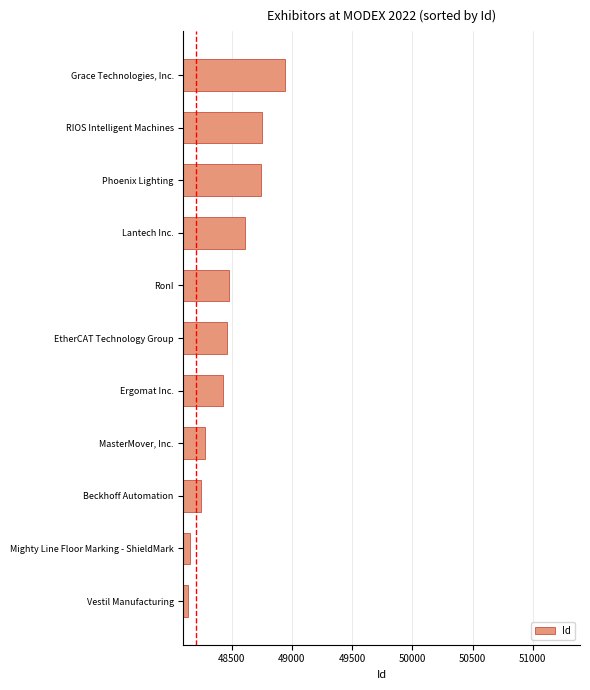

What is the change in value from Vestil Manufacturing to Grace Technologies, Inc.?

+807